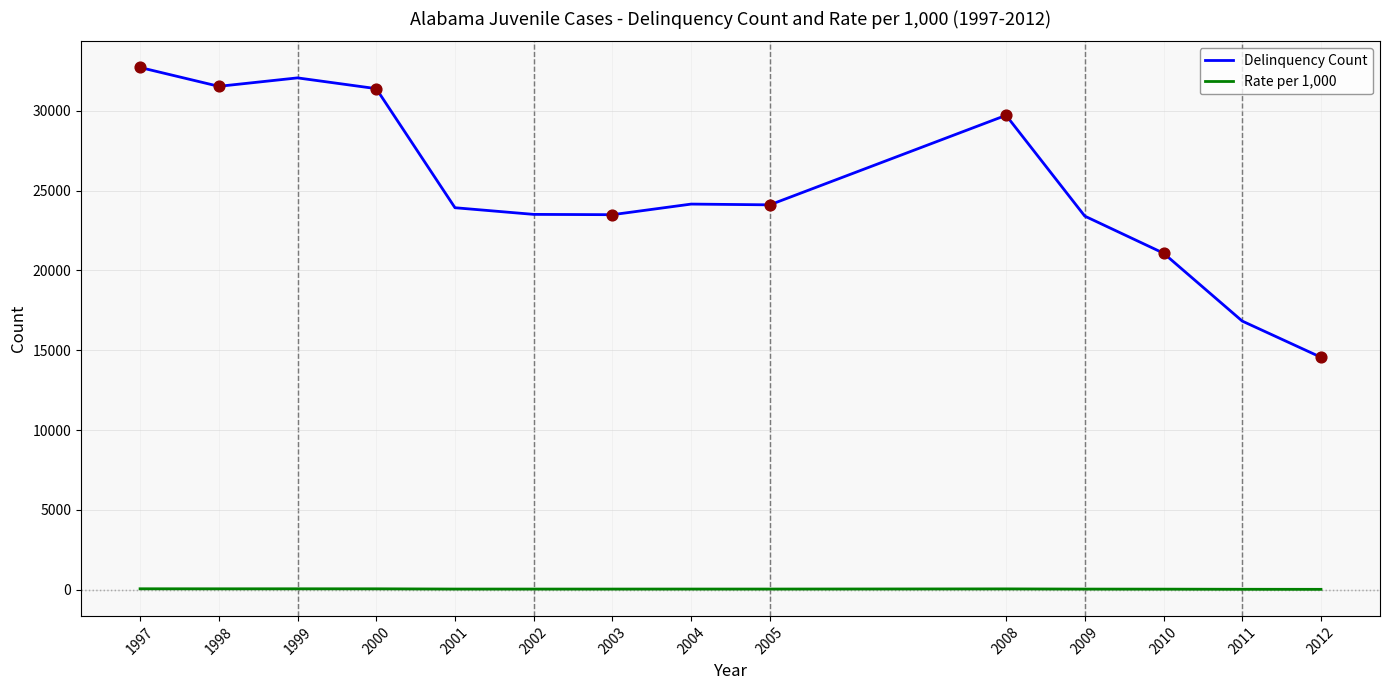

What is the total value across all series at 2009?

23444